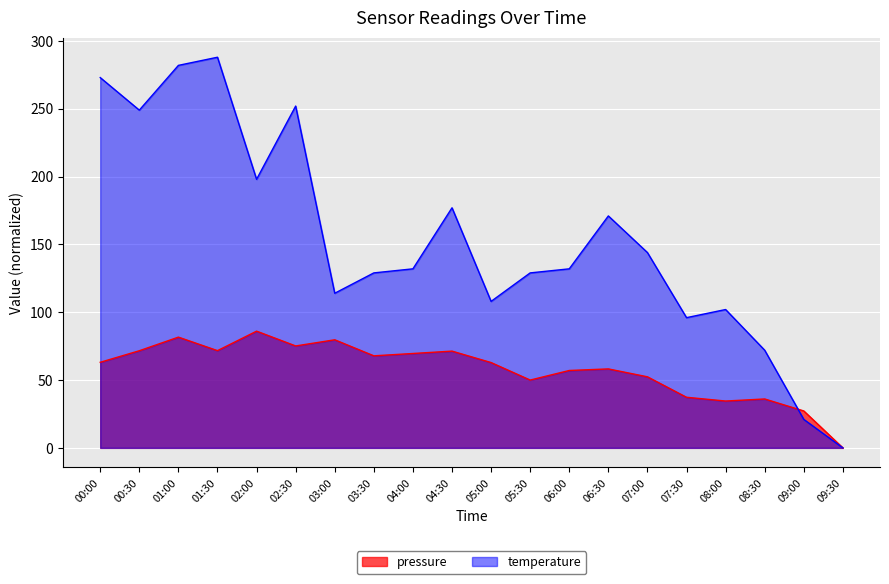

What is the difference between the second highest and minimum values in the temperature series?

282.0